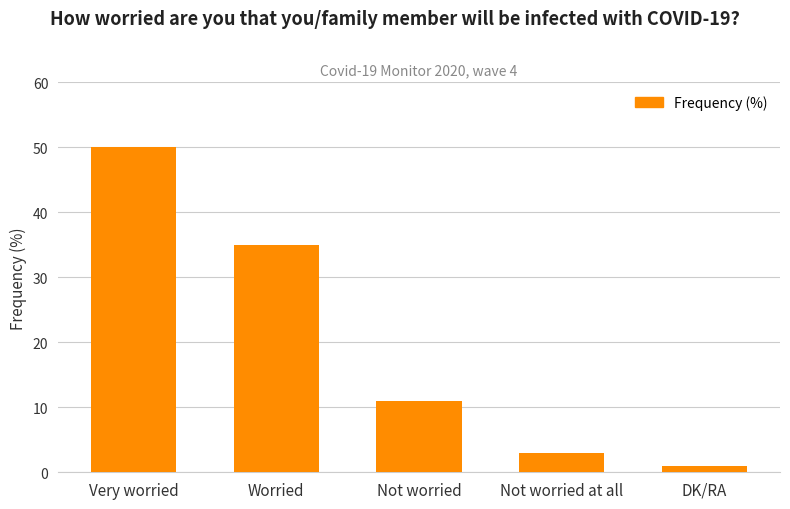

What is the change in value from Very worried to Not worried at all?

-47